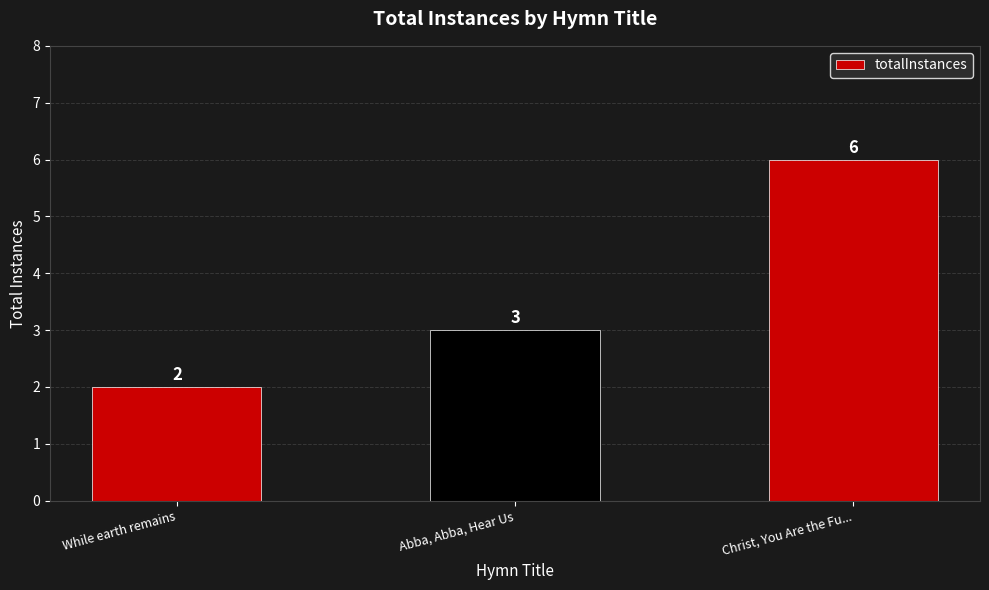

Reading right to left, transcribe all the data shown in this chart.

6	3	2